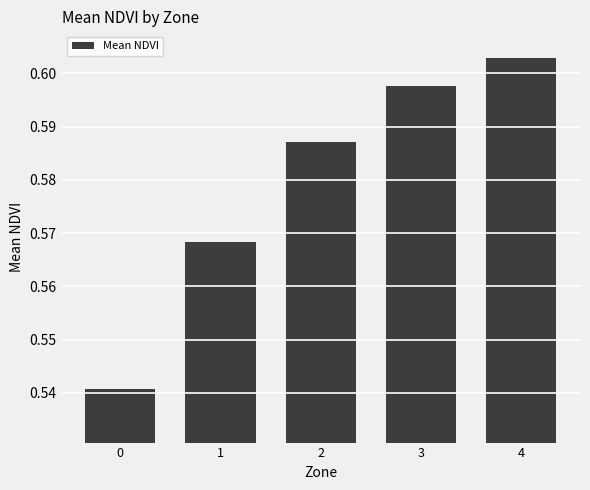

Between 4 and 0, which is larger?

4